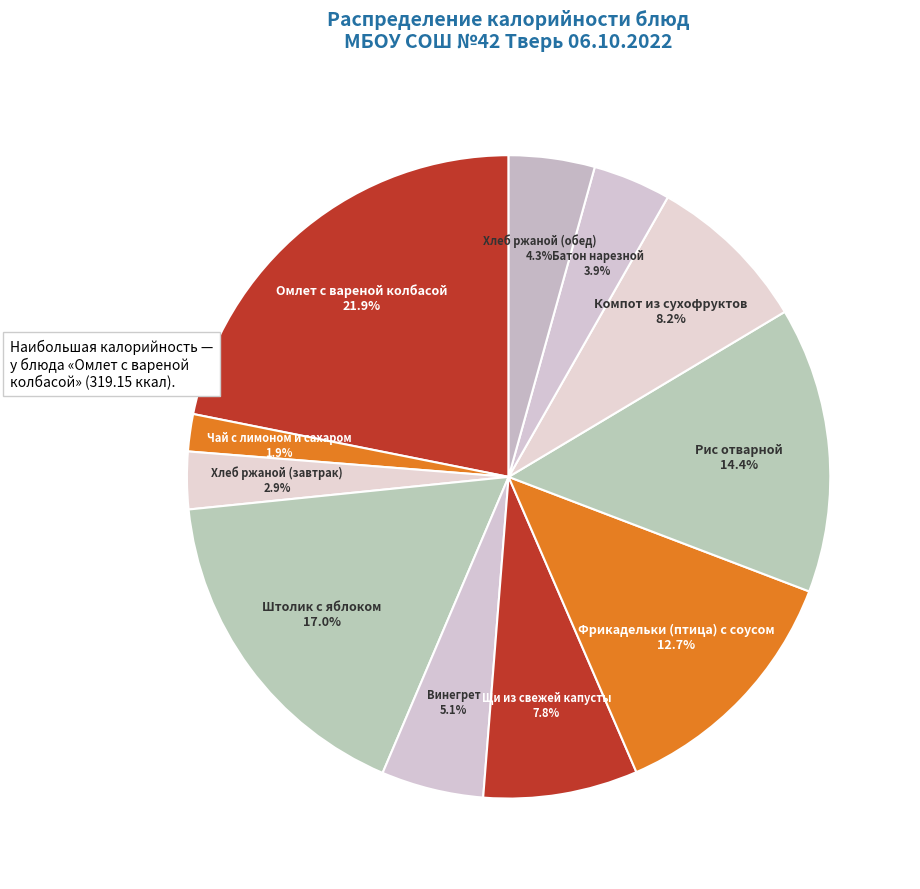

How many slices are in this pie chart?

11